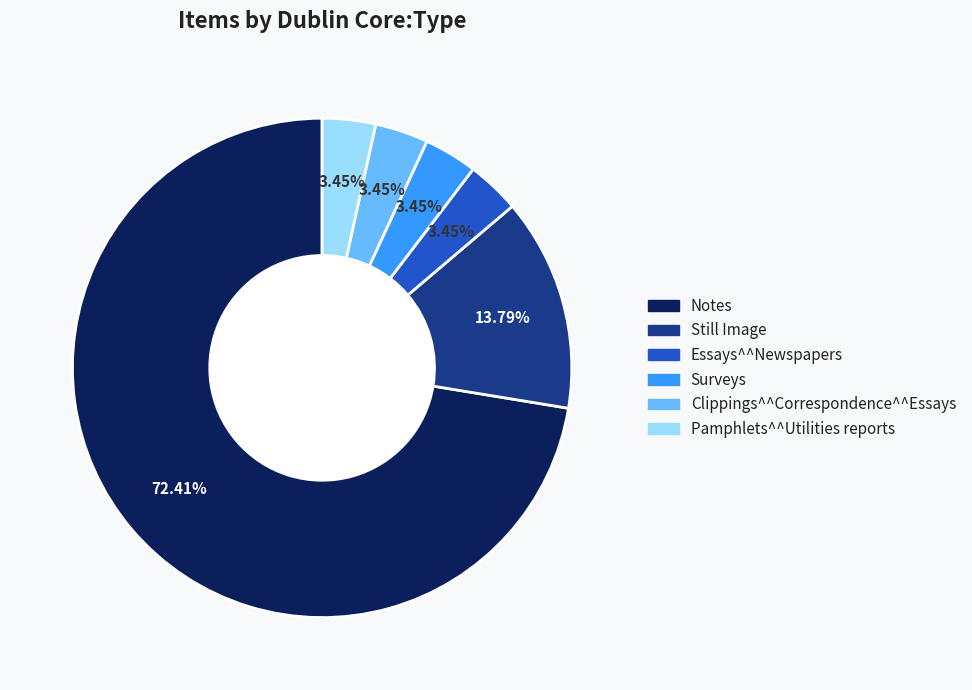

Approximately how many times larger is the value at Clippings^^Correspondence^^Essays compared to Surveys?

1.0